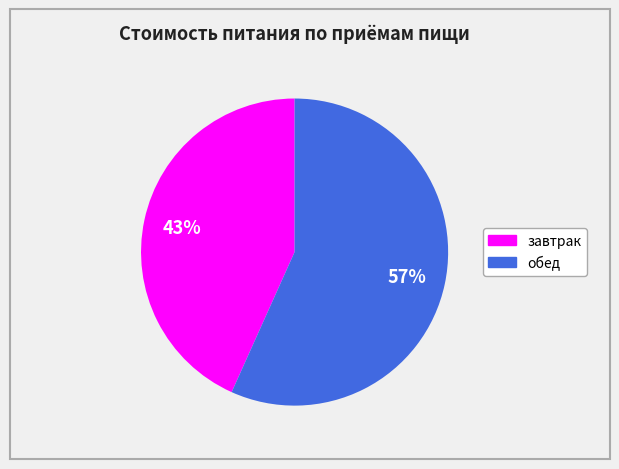

To the nearest percent, what portion does завтрак represent?

43%